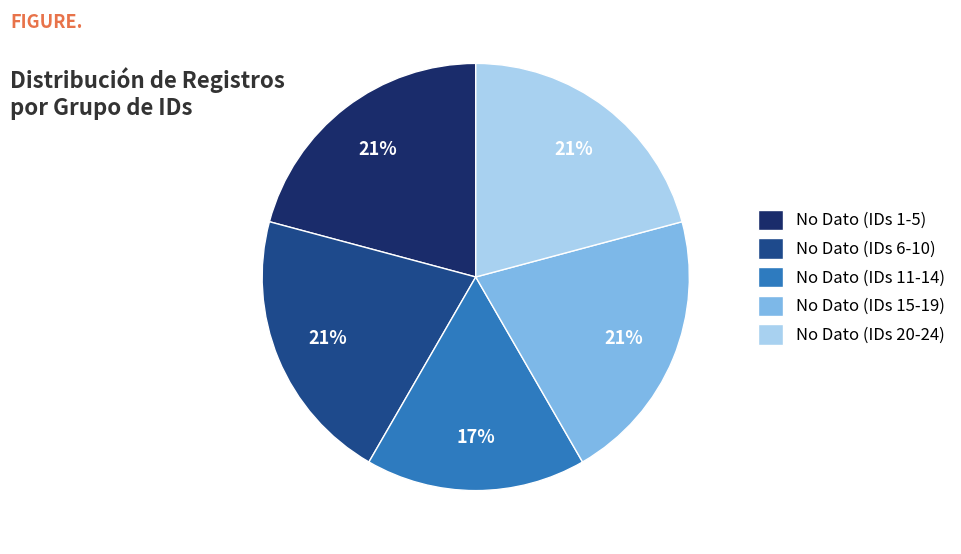

True or false: No Dato (IDs 15-19) accounts for 21% of the total.

True